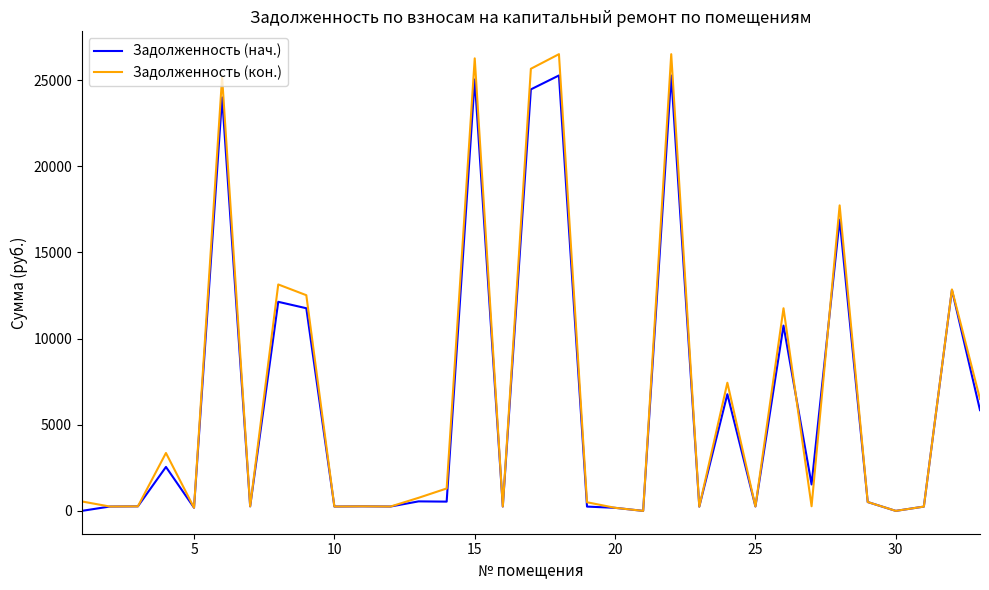

In Задолженность (нач.), how many points are higher than both neighbors (excluding endpoints)?

12